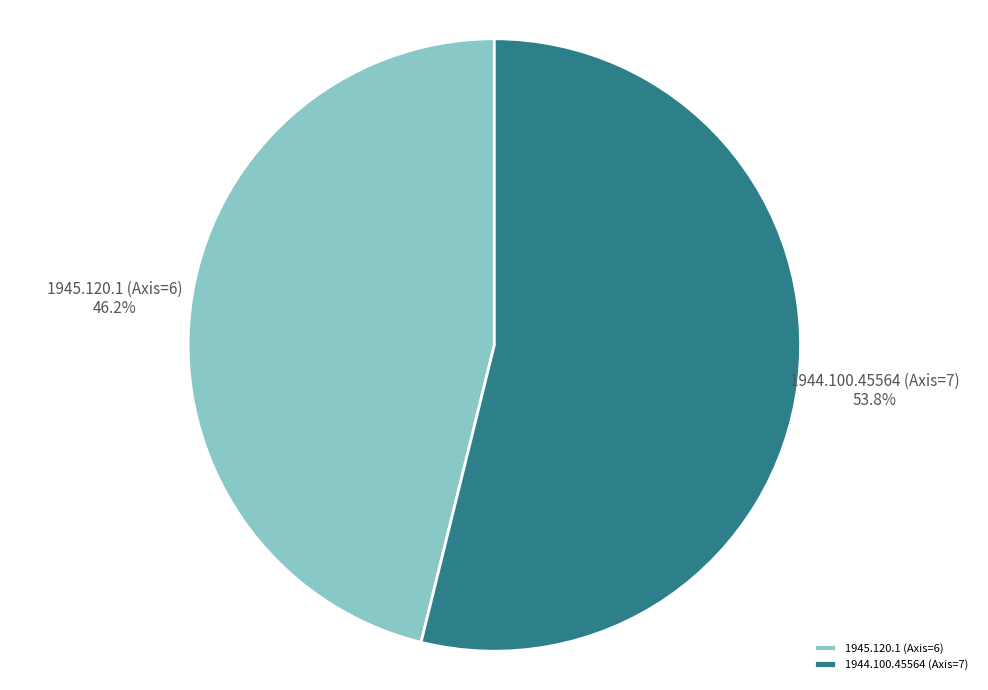

Rank the categories by value from highest to lowest.

1944.100.45564 (Axis=7), 1945.120.1 (Axis=6)